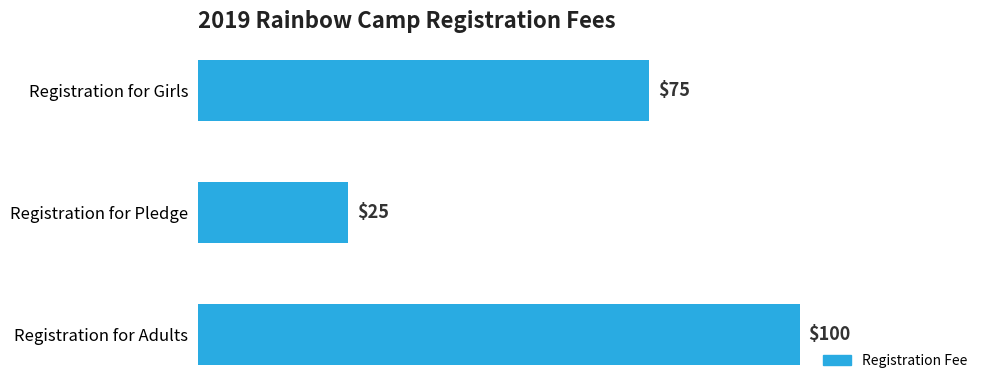

What is the change in value from Registration for Pledge to Registration for Adults?

+75